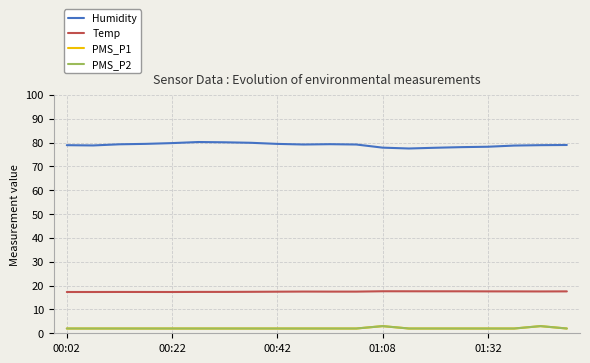

Does the chart display data point markers on the line(s)?

No